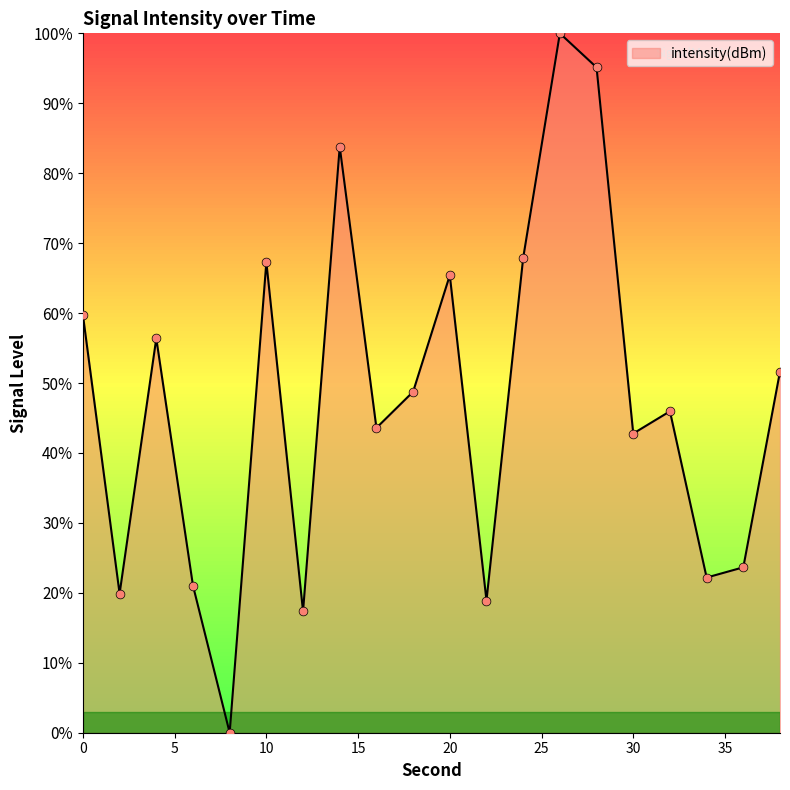

Does the chart have visible grid lines?

No